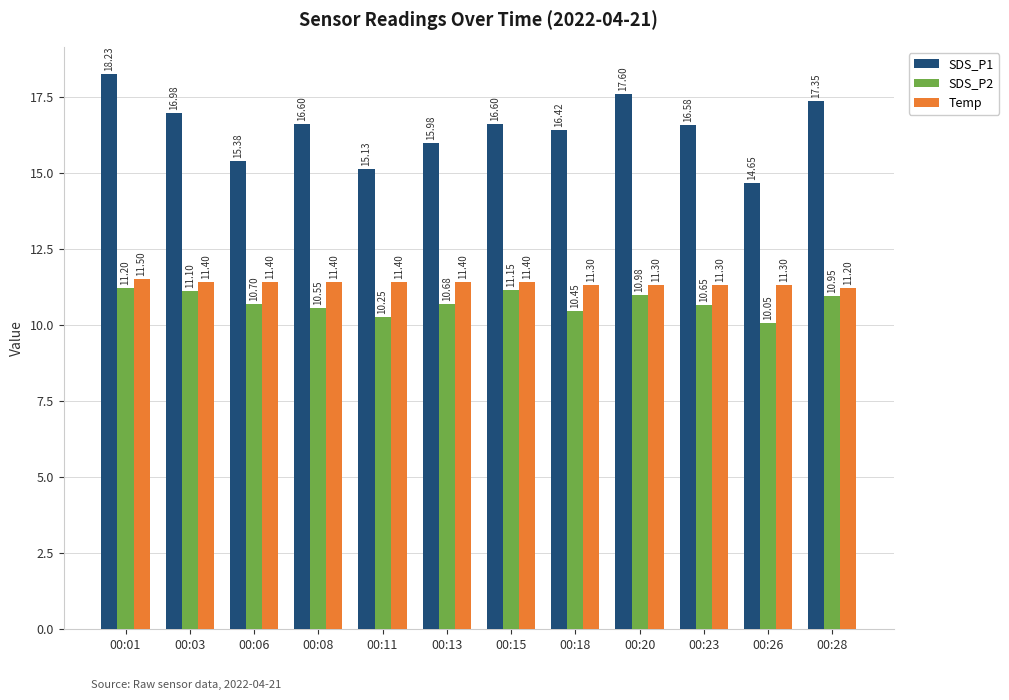

What is the value of the Temp bar at the 10th from the left?

11.3